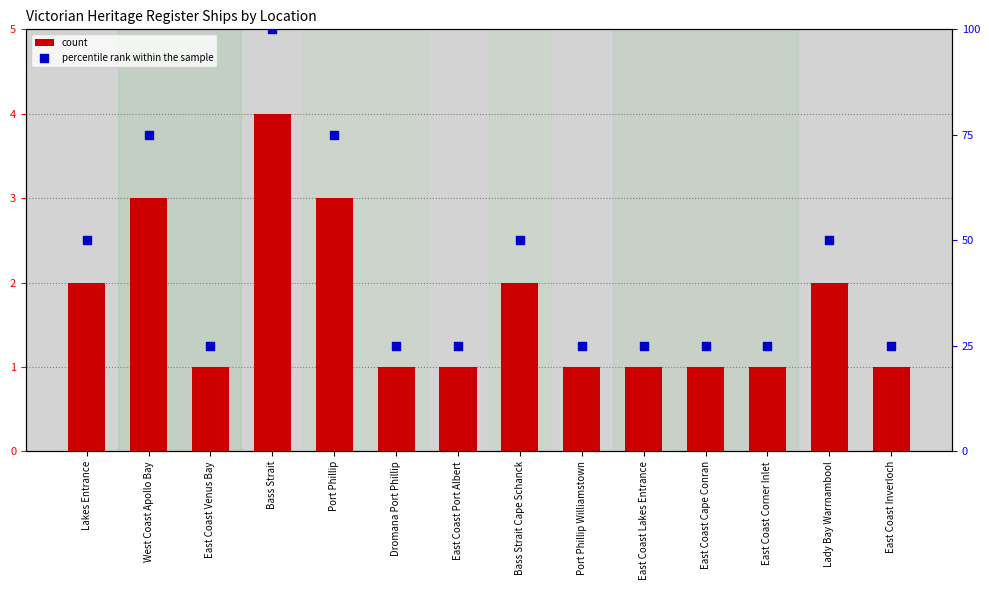

What is the total value across all series at Port Phillip?

78